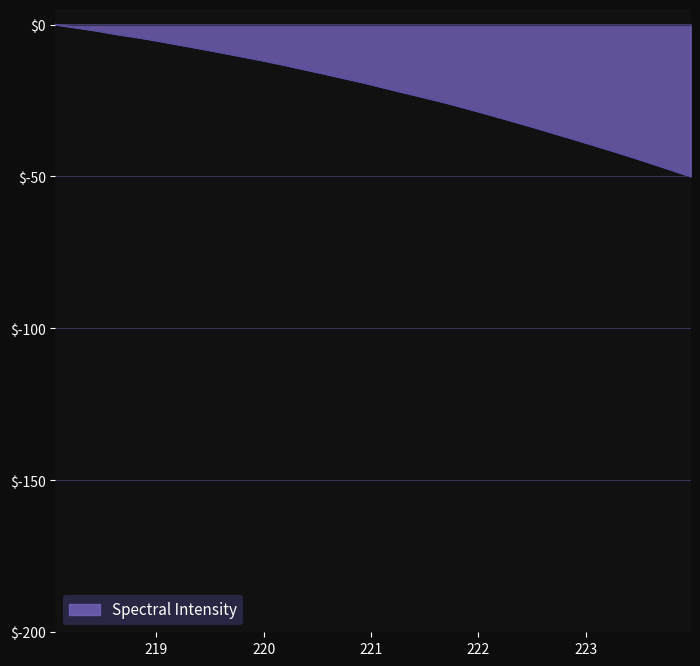

What is the smallest value displayed?

-50.0